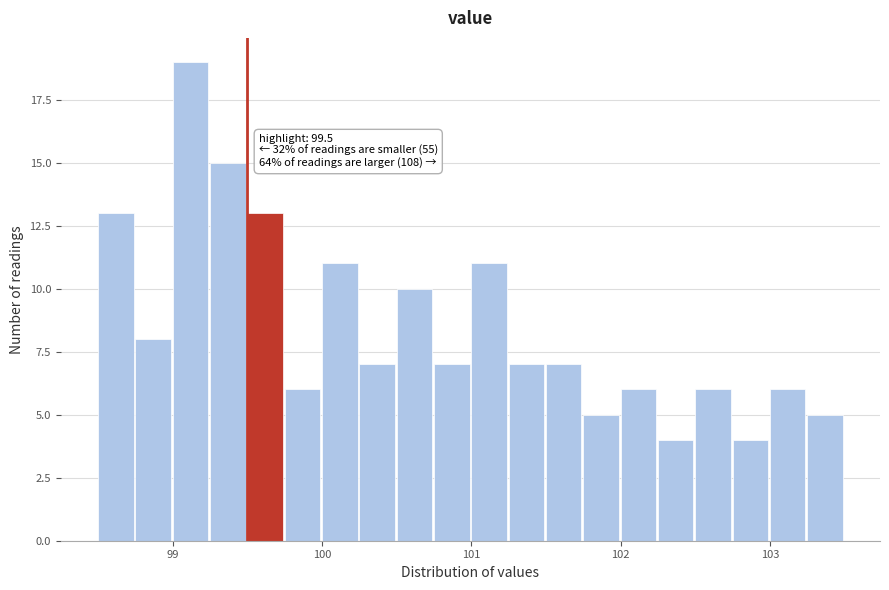

Around what value on the x-axis is the tallest bar? Give the approximate position of its centre, as read against the axis.

99.1